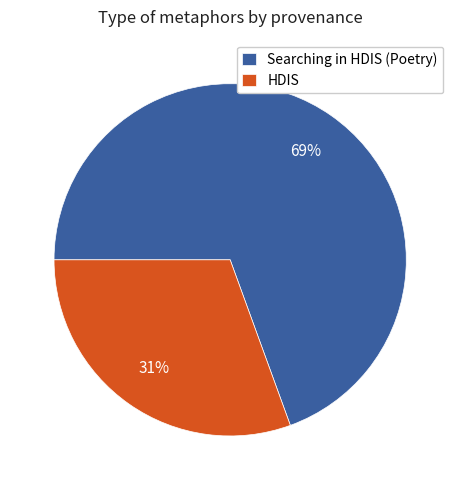

What is the smallest slice in the pie chart?

HDIS